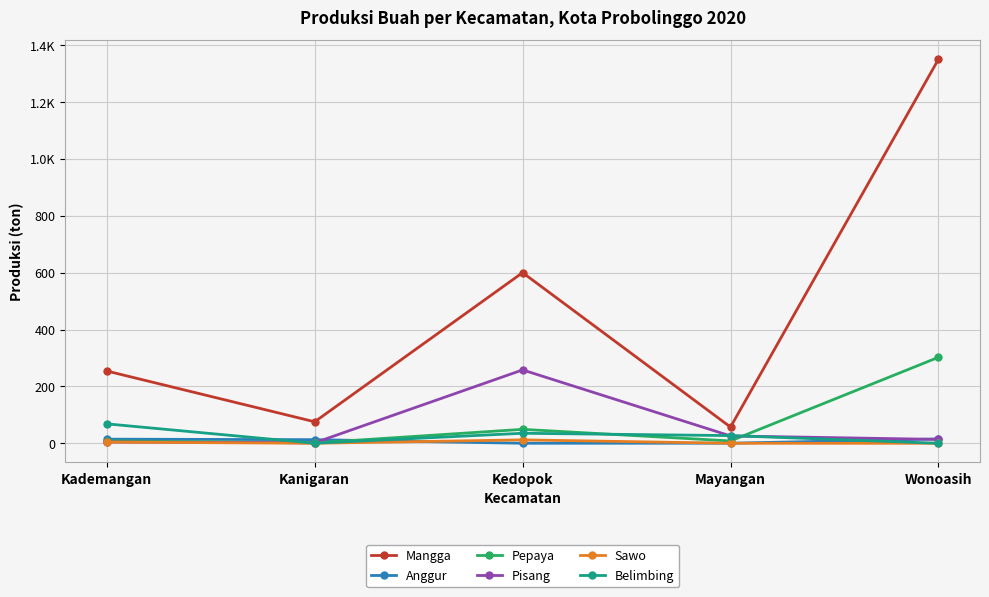

What is the label of the 5th point from the left?

Wonoasih